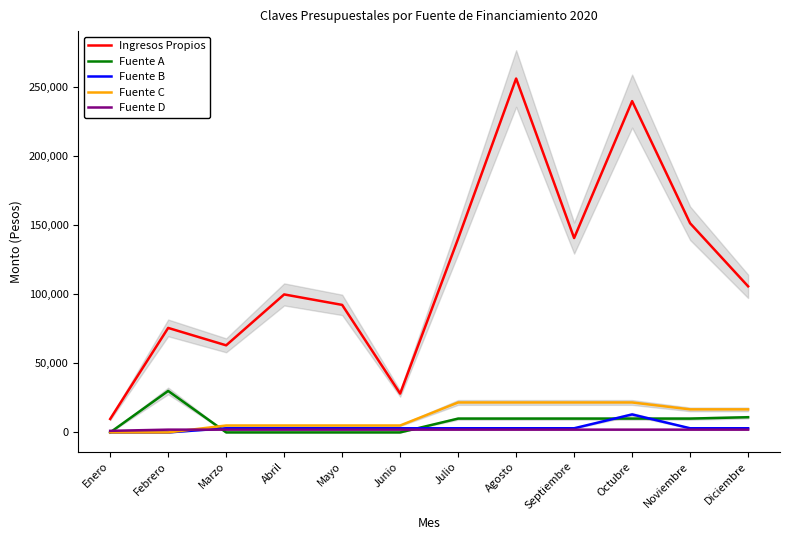

At which label does Fuente B first exceed 3000?

Octubre